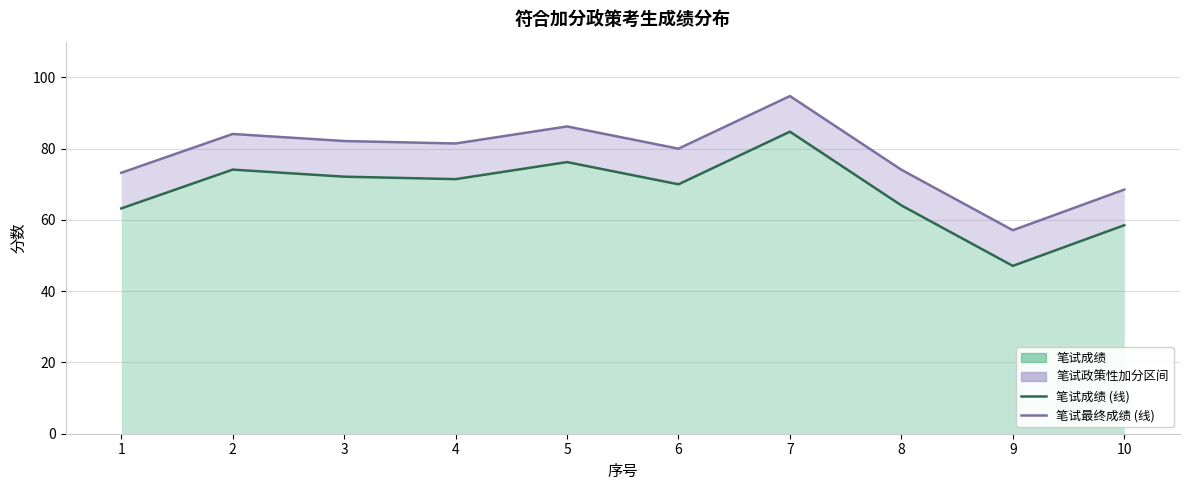

True or false: 笔试成绩 (线) and 笔试最终成绩 (线) cross at least once.

False